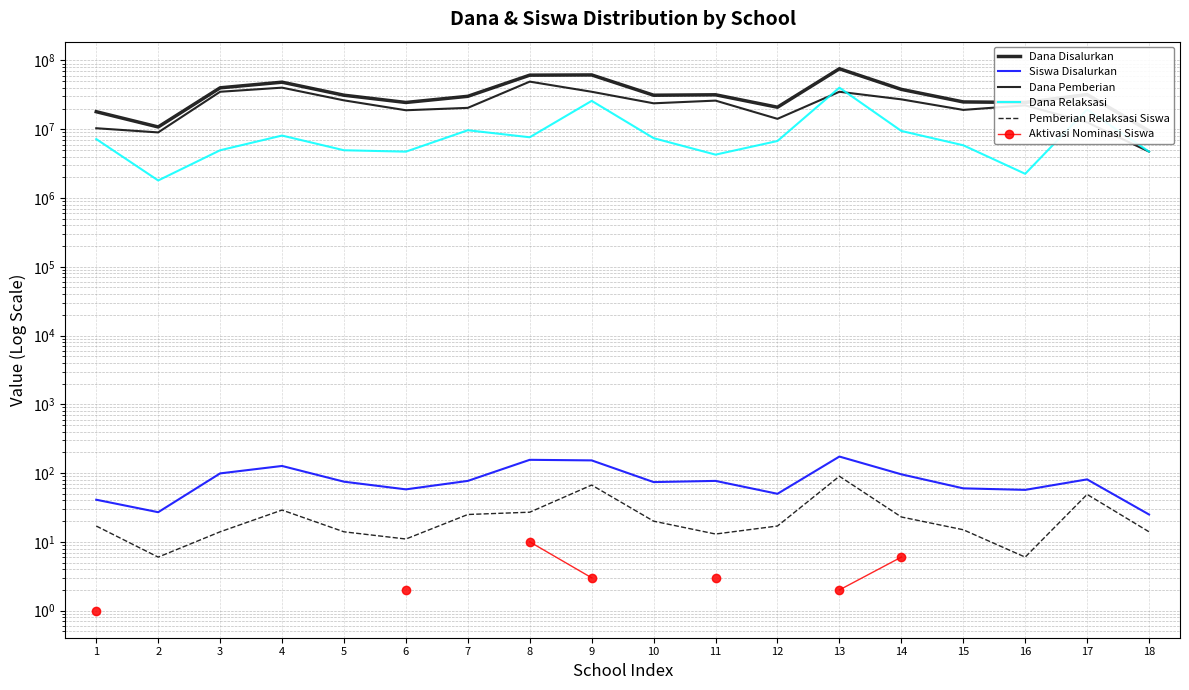

What is the difference between the maximum and minimum values in the Dana Pemberian series?

44550000.0